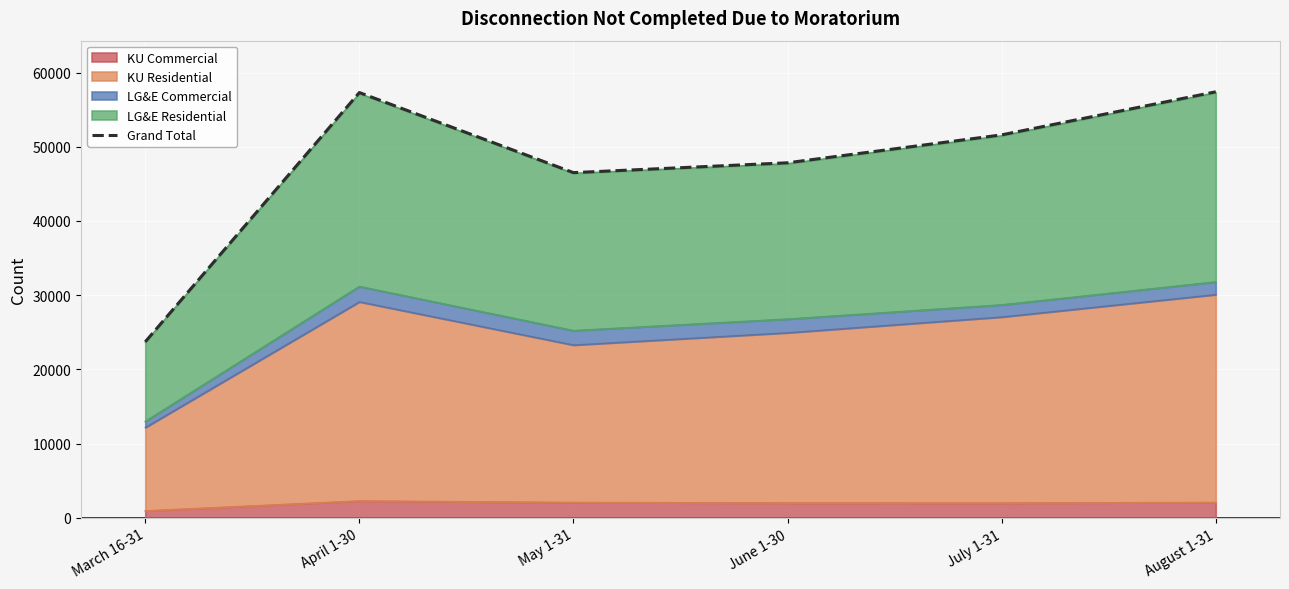

List the labels in order of value, largest first.

August 1-31, April 1-30, July 1-31, June 1-30, May 1-31, March 16-31